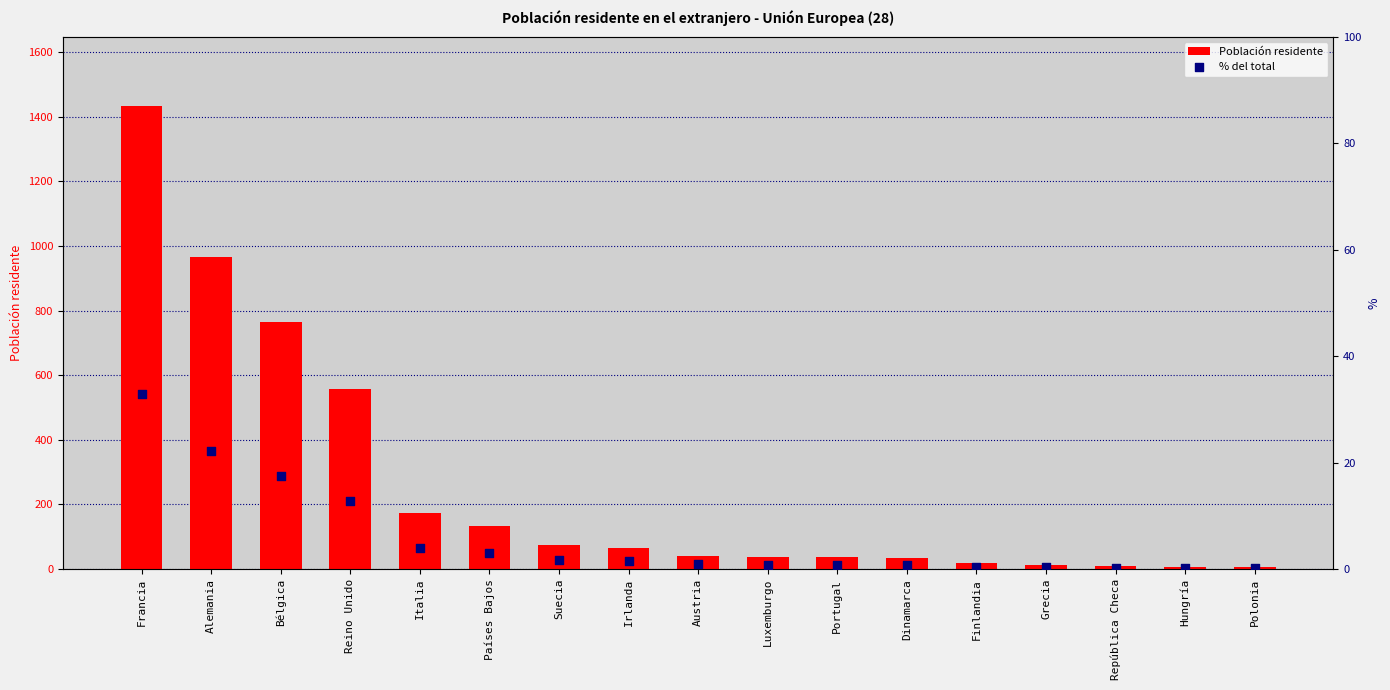

Which series contains the lowest Y value?

% del total